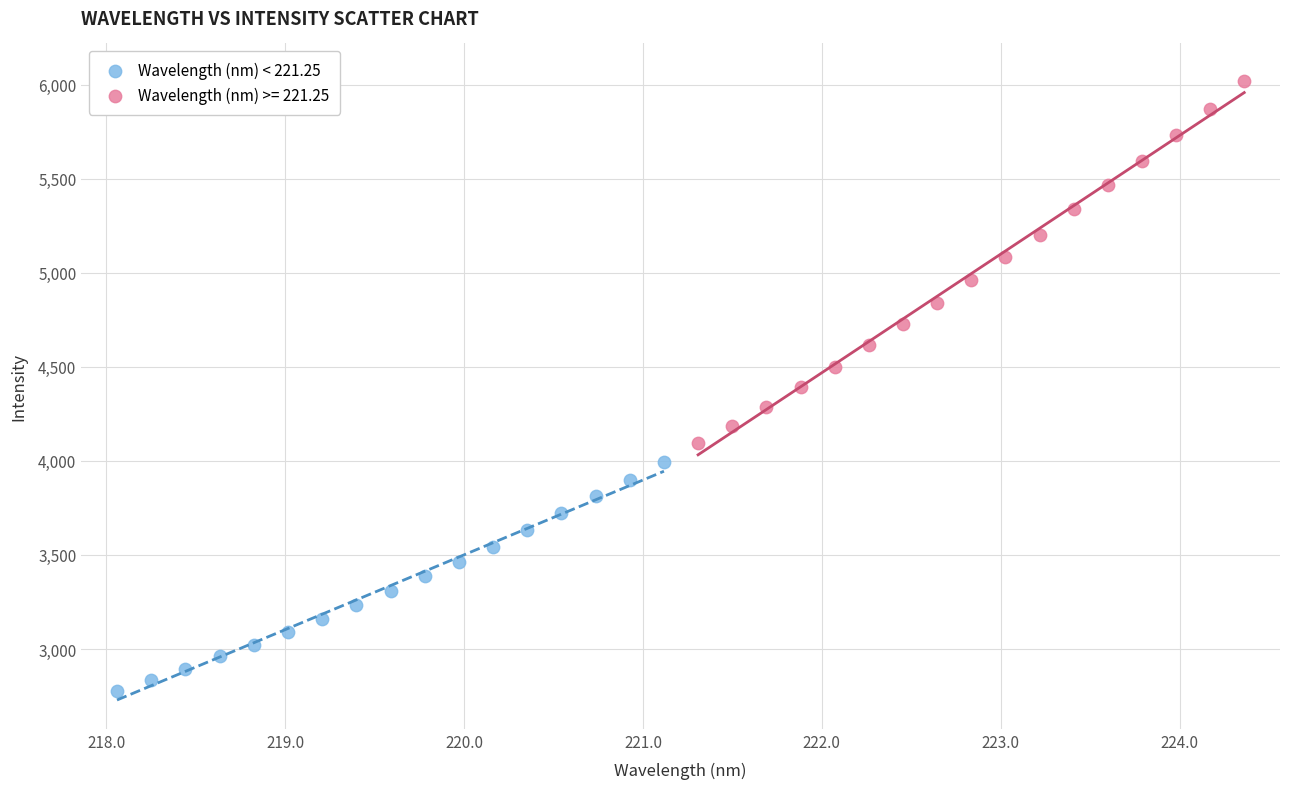

Which series contains the lowest Y value?

Wavelength (nm) < 221.25